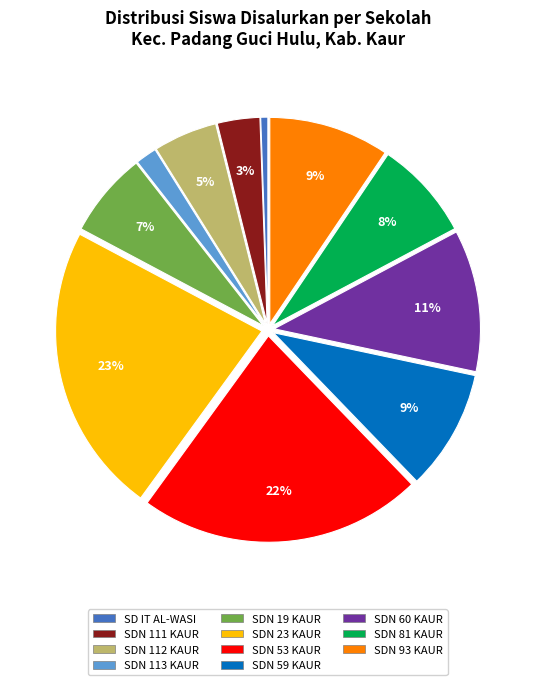

Do SDN 53 KAUR and SD IT AL-WASI together represent more than half of the pie?

No